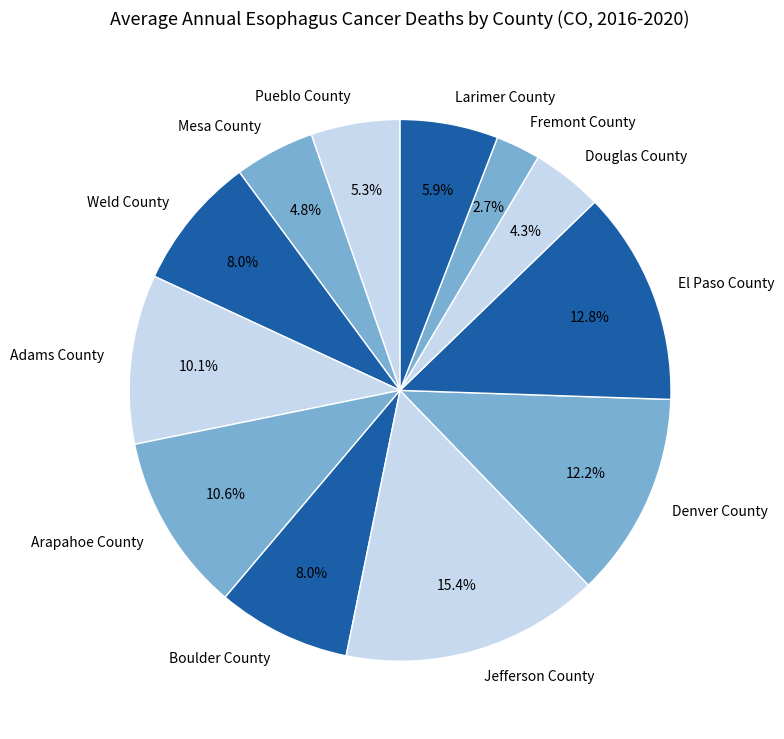

What is the ratio of the value at Jefferson County to the value at Adams County?

1.5